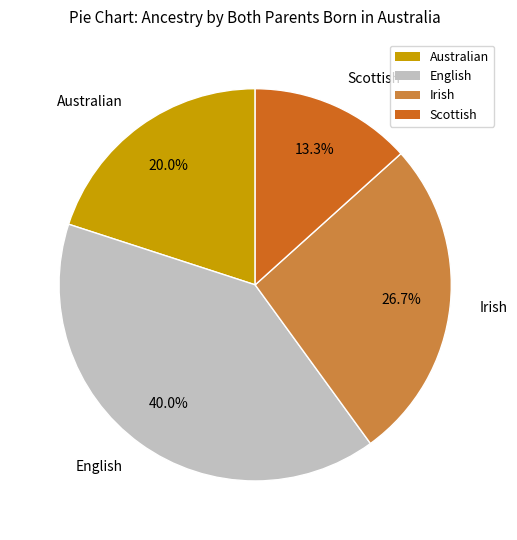

What percentage is the Australian slice, to the nearest percent?

20%